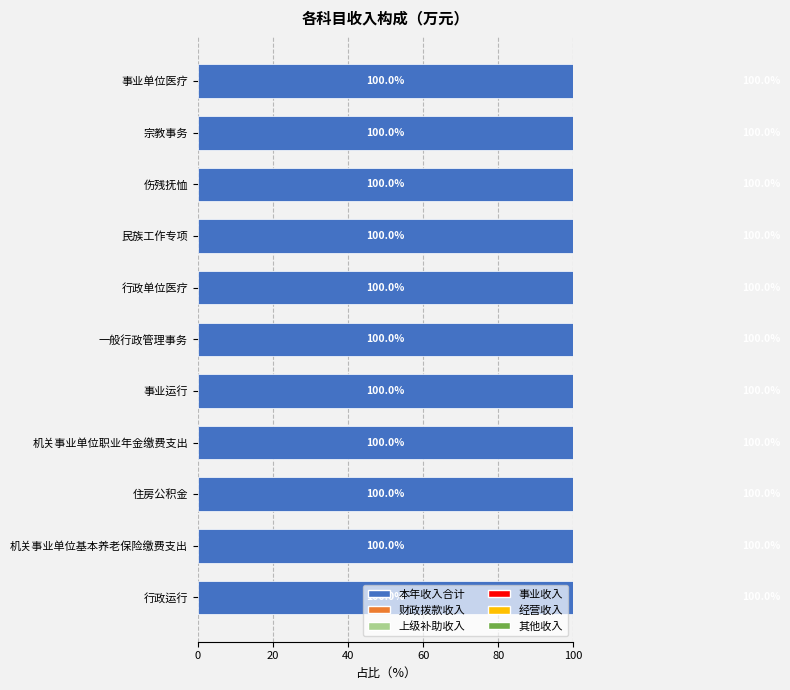

Which label corresponds to the largest value in the chart?

行政运行